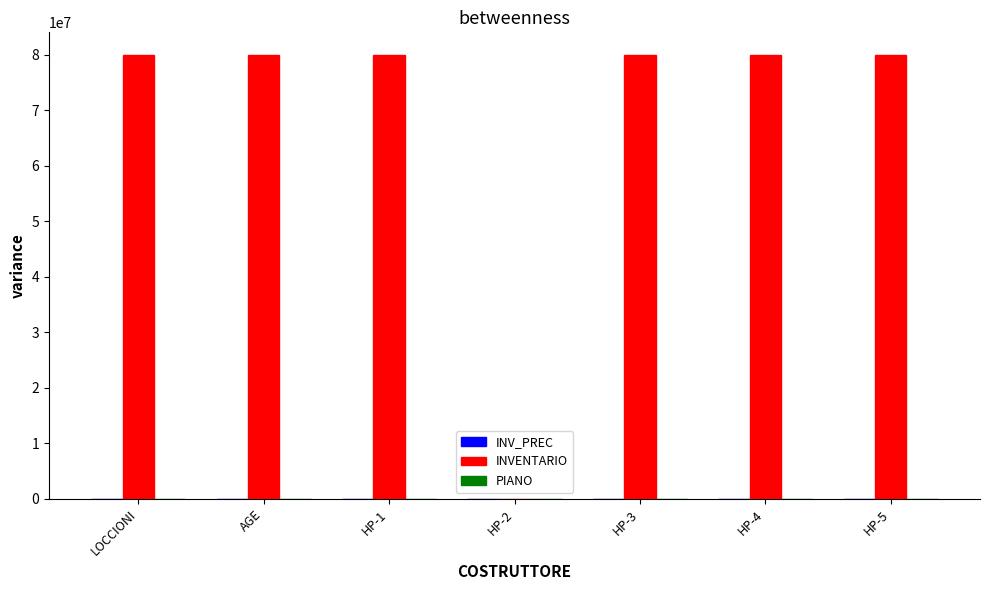

What is the maximum value shown in the chart?

80008539